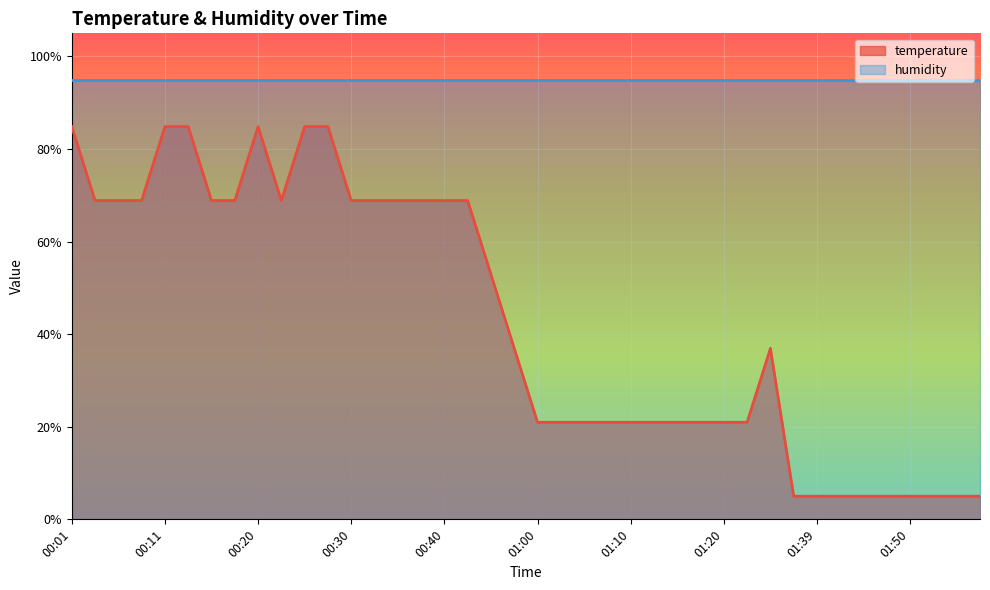

What is the difference between the values at 00:01 and 01:39?

79.8